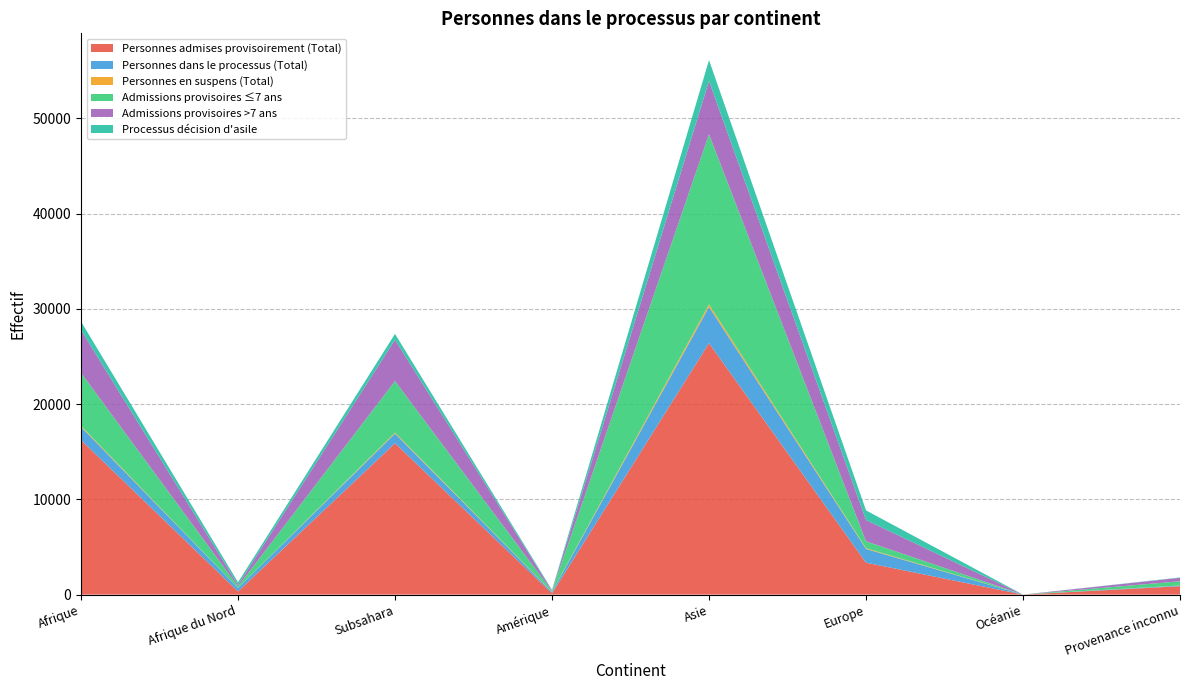

Reading left to right, transcribe all the data shown in this chart.

Personnes admises provisoirement (Total): 16223	331	15892	127	26400	3352	0	882
Personnes dans le processus (Total): 1382	366	1016	140	3811	1441	0	65
Personnes en suspens (Total): 105	5	100	29	264	78	0	12
Admissions provisoires ≤7 ans: 5574	161	5413	74	17860	729	0	440
Admissions provisoires >7 ans: 4494	156	4338	49	5602	2231	0	365
Processus décision d'asile: 892	277	615	73	2194	1011	0	36